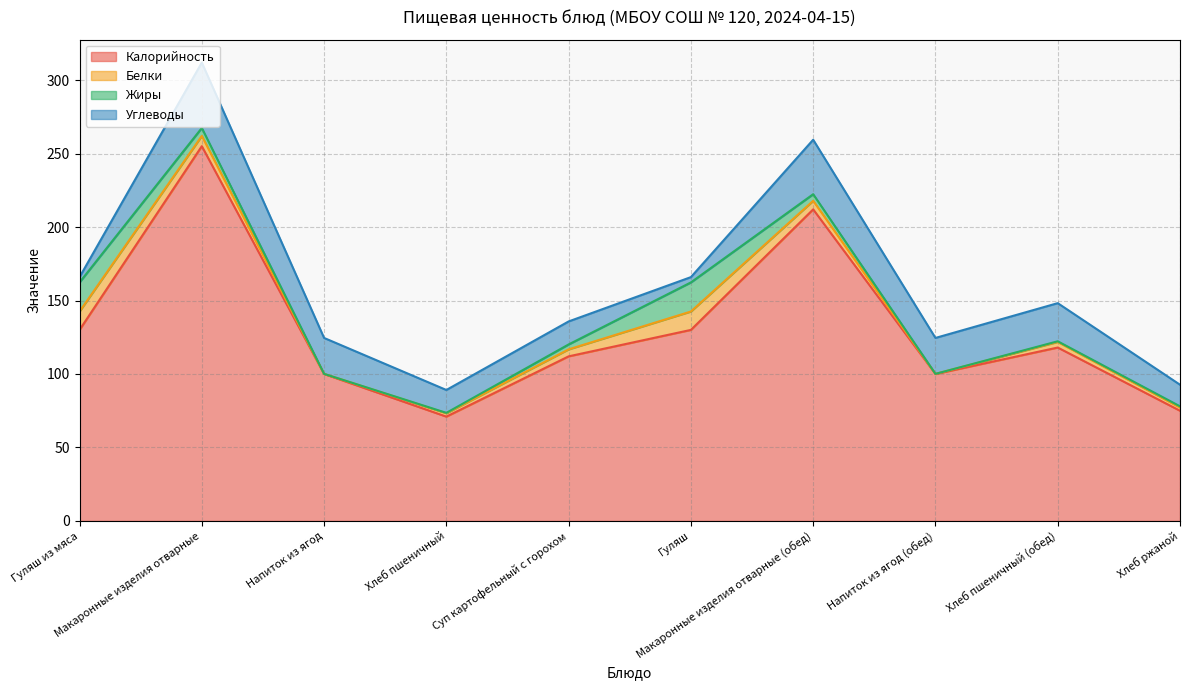

What position from the right is Гуляш?

5